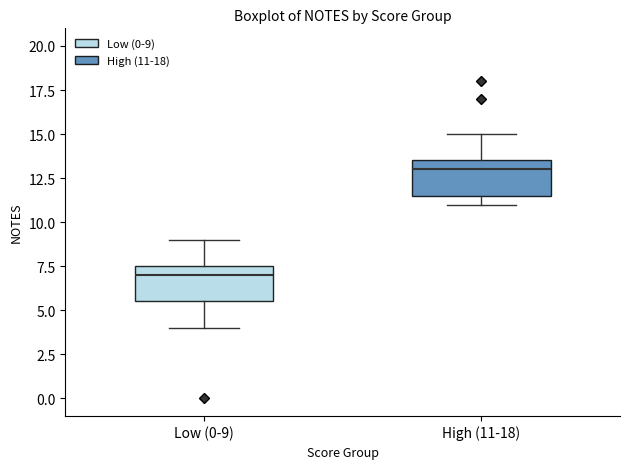

Reading left to right, read every box against the y-axis: the position of its median line, the range the box covers, and the ends of its whiskers. The values are not printed on the chart, so give them approximately, as read against the axis.

Low (0-9): median 7.0, box 5.5 to 7.5, whiskers 4.0 to 9.0
High (11-18): median 13.0, box 11.5 to 13.5, whiskers 11.0 to 15.0